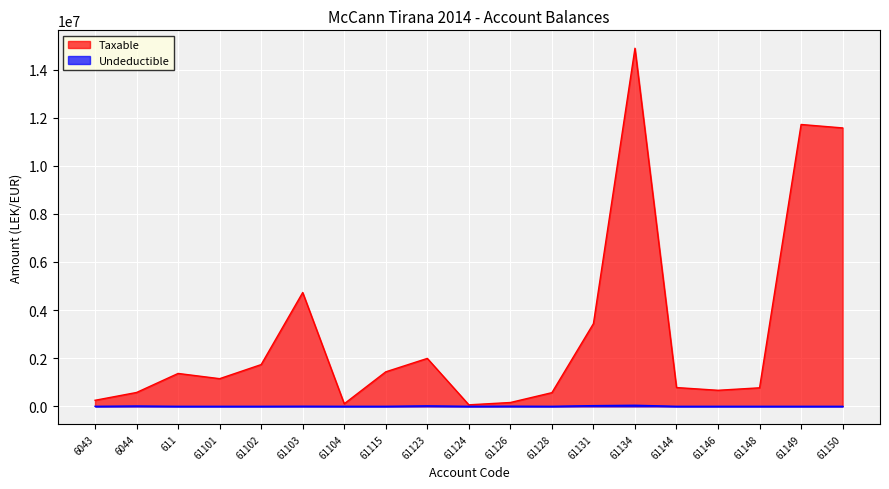

Reading left to right, extract all data points from this chart.

Taxable: 250227.1	575296.9	1366068.5	1149043.7	1735151.5	4731146.9	105900.0	1433753.2	1991862.2	61813.2	157990.0	567460.5	3437988.5	14887859.8	779642.1	666085.5	769080.9	11717876.6	11574631.1
Undeductible: 0.0	12822.0	0.0	0.0	0.0	3920.0	0.0	250.0	18500.0	0.0	5100.0	0.0	28000.0	43299.0	0.0	0.0	0.0	0.0	0.0